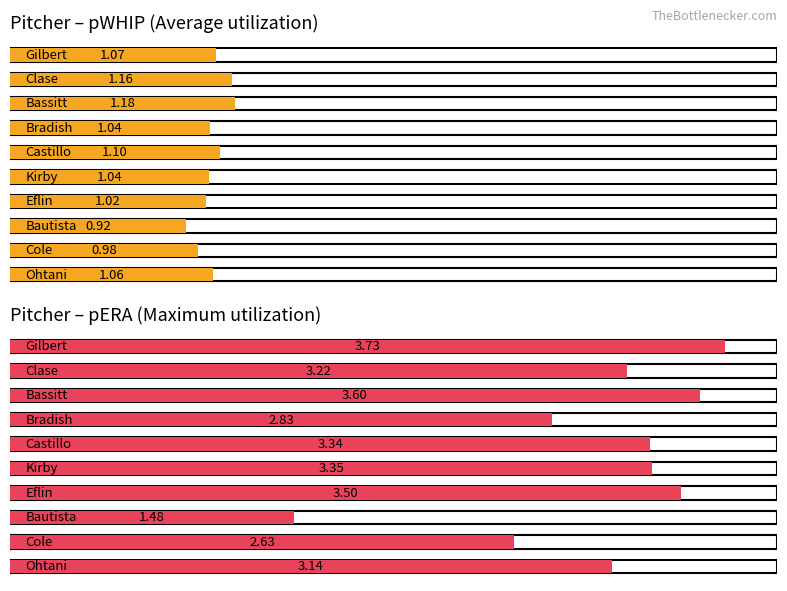

At which label does Maximum pERA reach its minimum?

Bautista